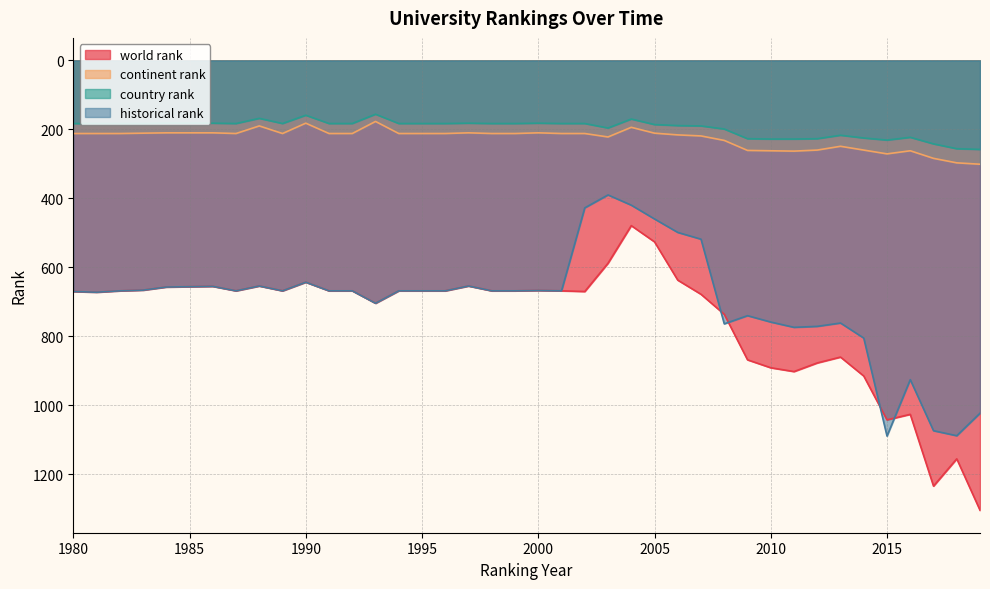

Rank the series by their maximum value, from highest to lowest.

world rank, historical rank, continent rank, country rank